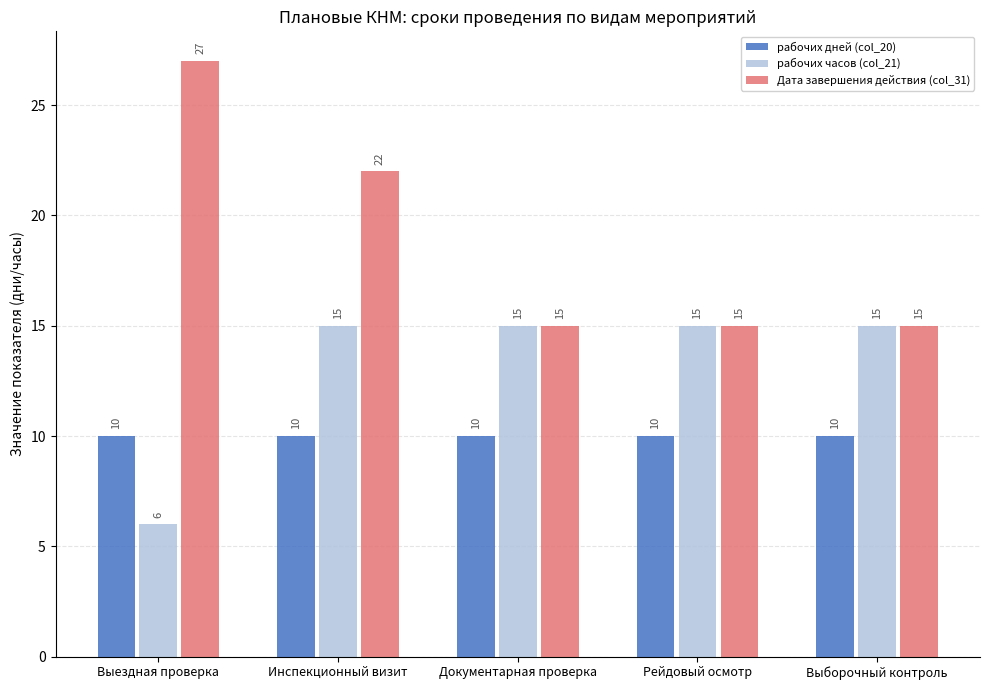

Which category has the highest value across all series?

Выездная проверка